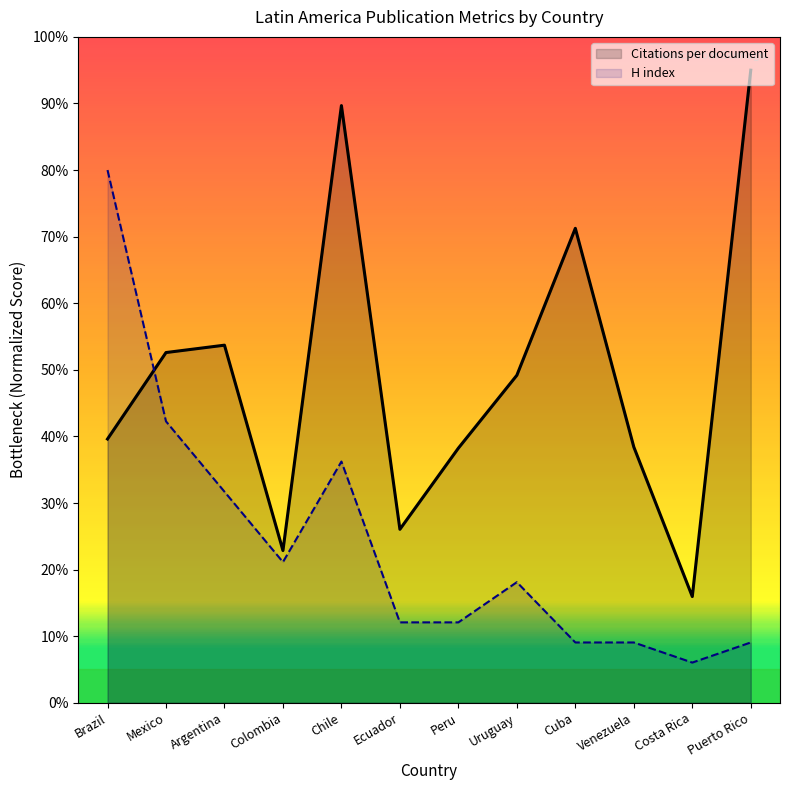

The H index series shows 36.2 at Chile. True or false?

True